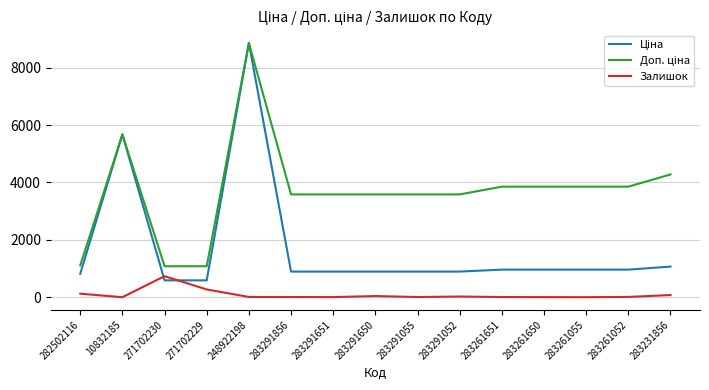

At which category is the sum across all series the highest?

248922198